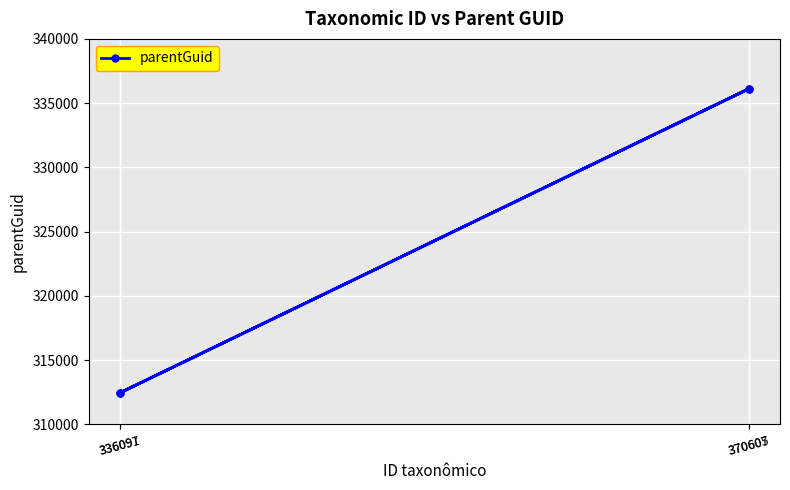

What is the smallest value displayed?

312461